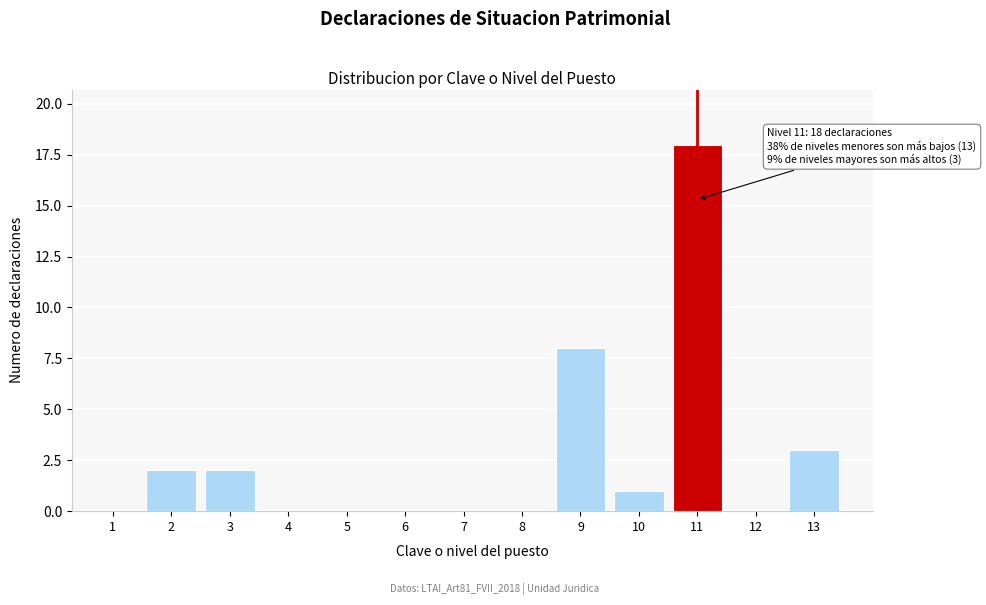

Reading left to right, transcribe all the data shown in this chart.

1=0	2=2	3=2	4=0	5=0	6=0	7=0	8=0	9=8	10=1	11=18	12=0	13=3